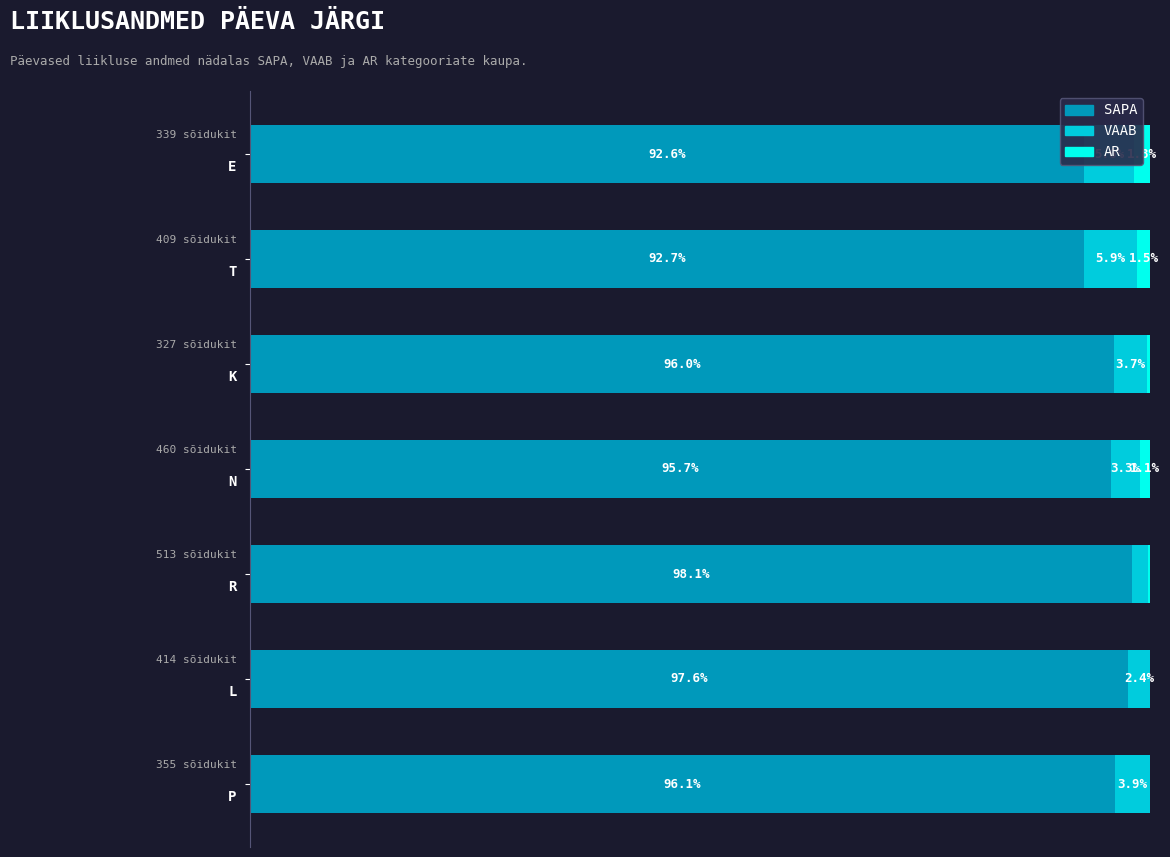

Which series has the largest total across all categories?

SAPA